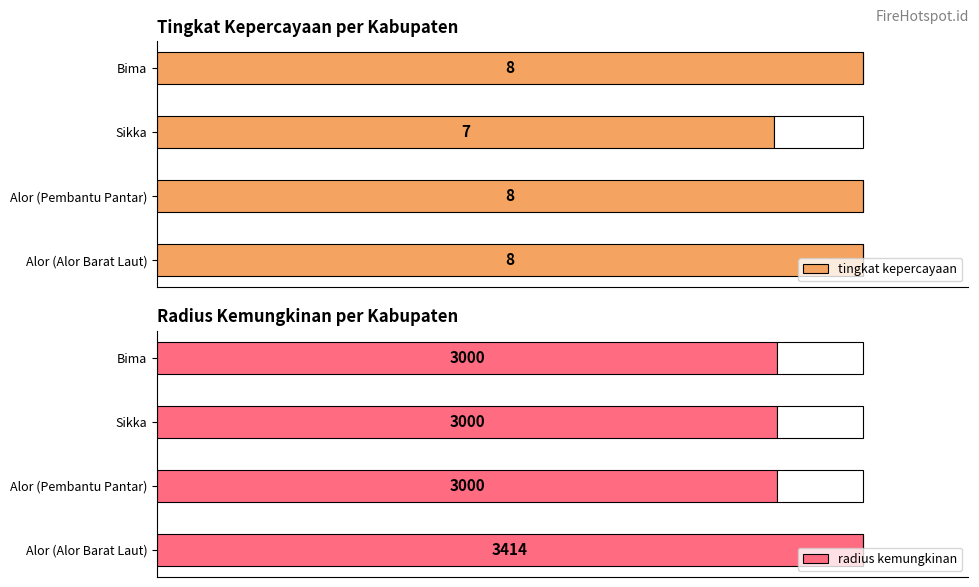

Is it true that radius kemungkinan equals 3000 at Alor?

True